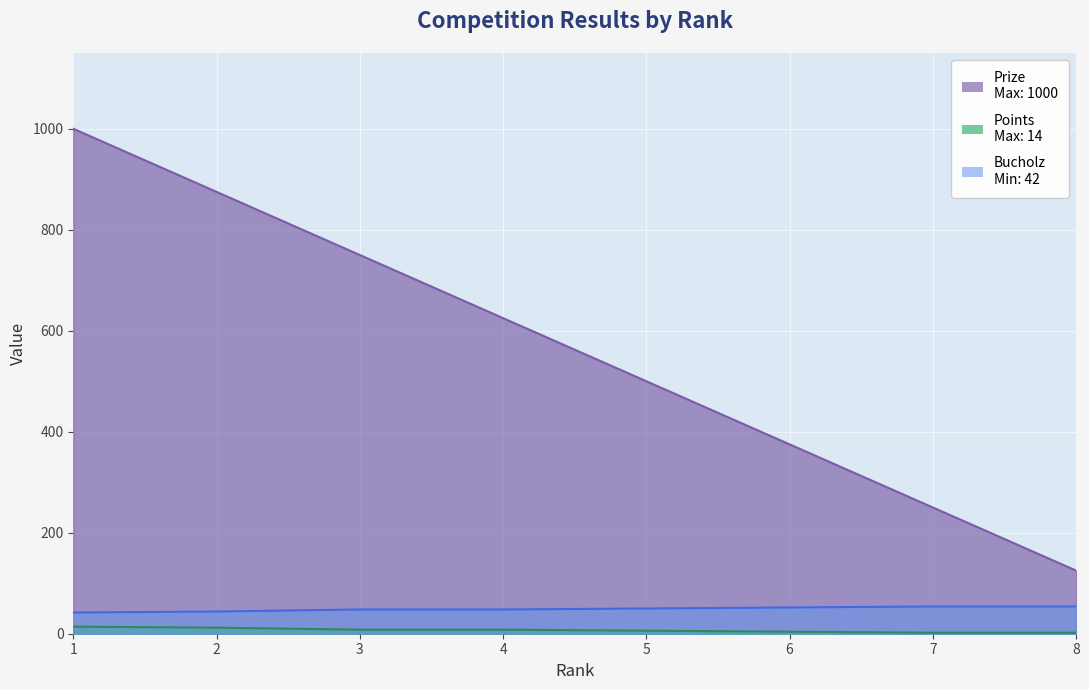

Which category has the lowest value in the Points series?

7